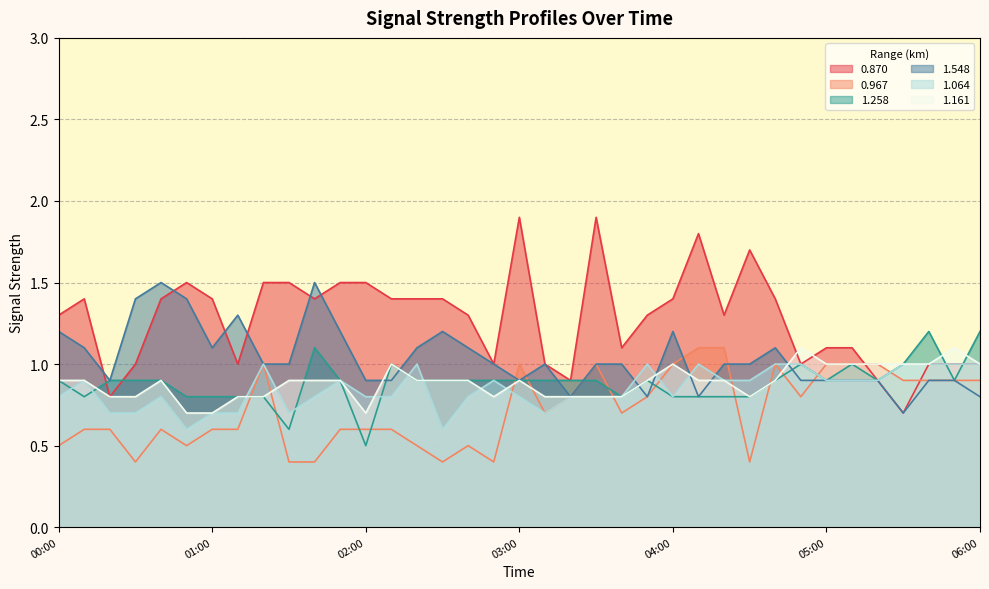

What is the difference between the highest and lowest values at 05:30?

0.3